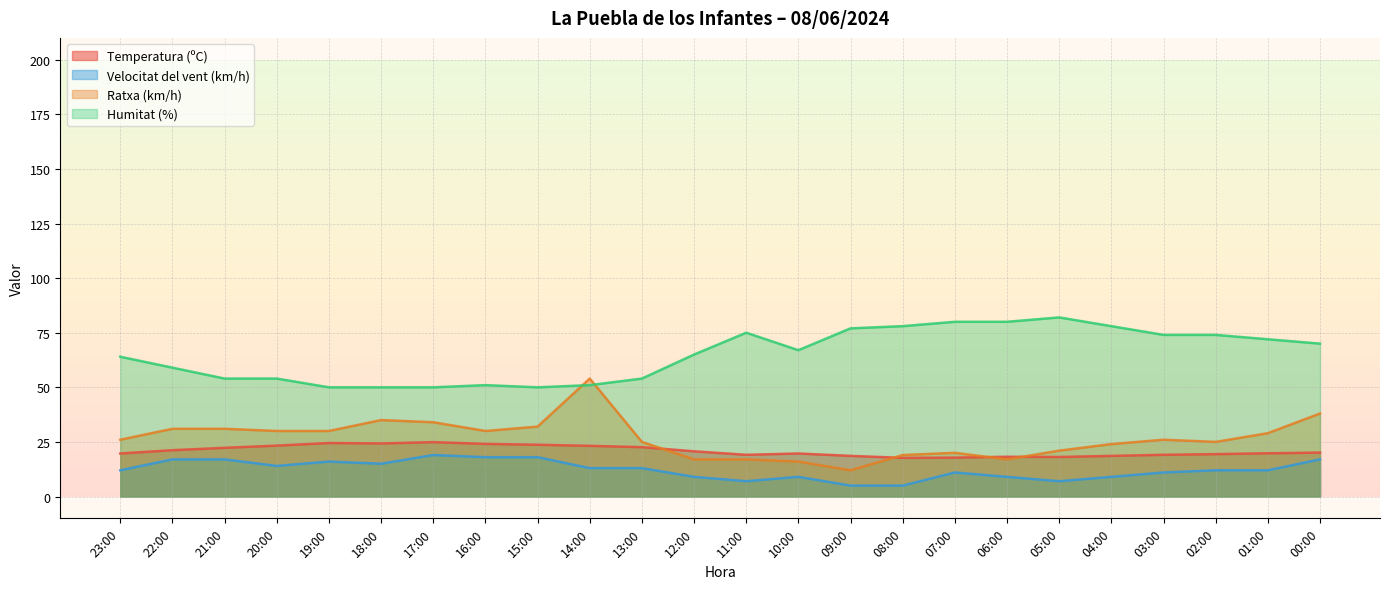

What is the label of the 14th point from the right?

13:00